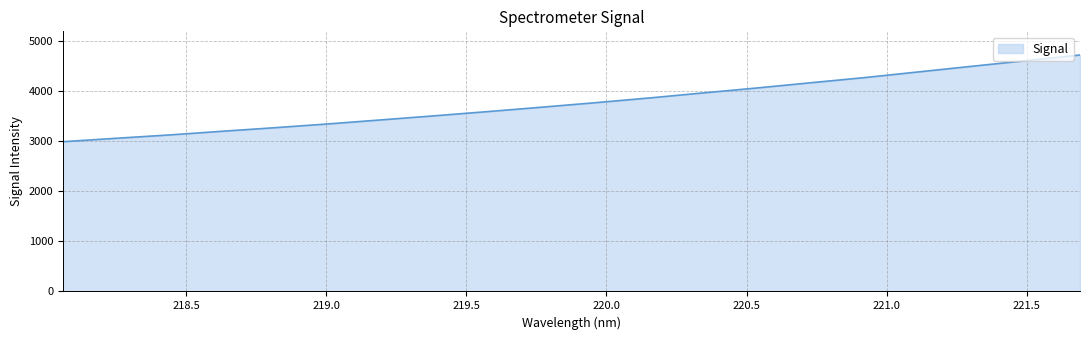

What is the sum of all values?

75559.5